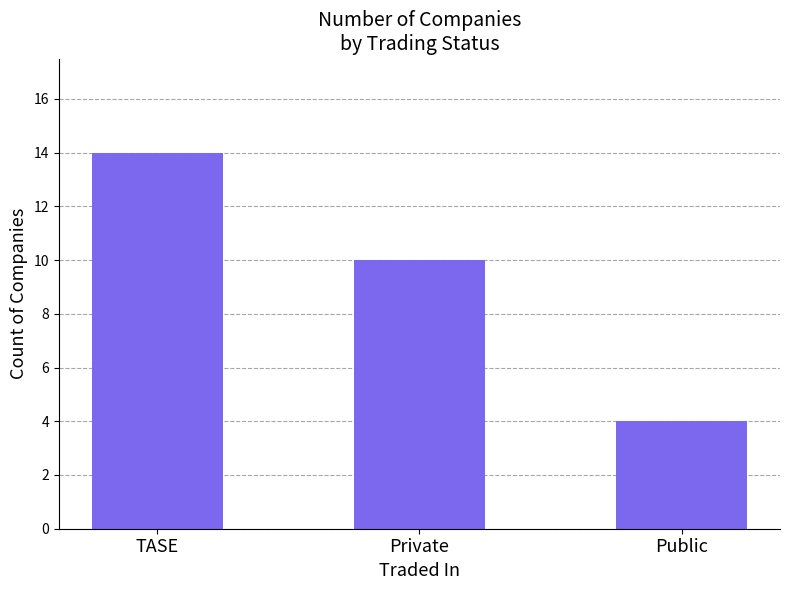

What is the approximate value at Public, to the nearest 5?

5